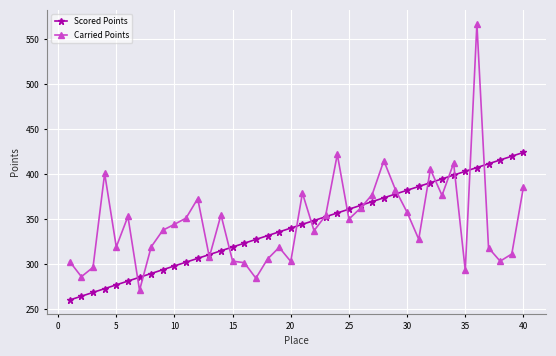

How many lines are shown in the chart?

2